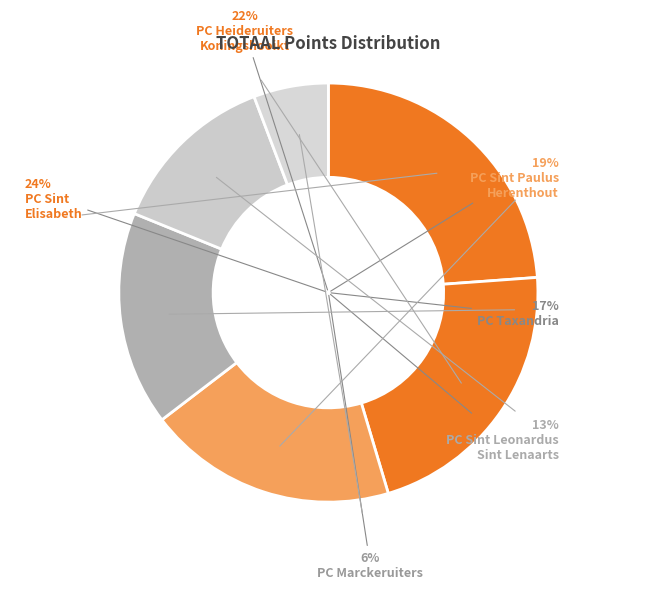

Does PC TAXANDRIA account for over 50% of the chart?

No